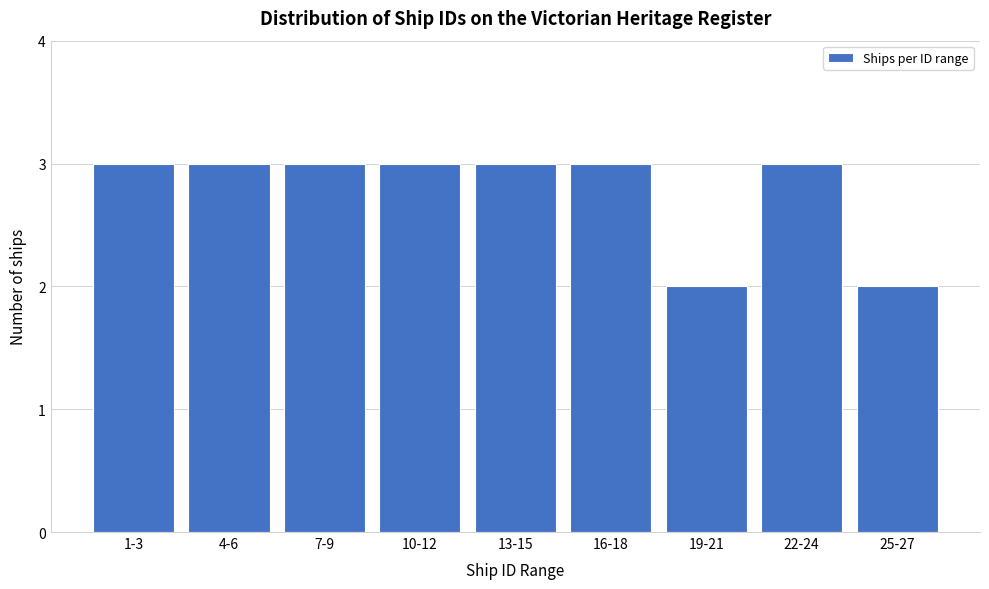

Reading left to right, list all the values displayed in this chart.

1-3=3	4-6=3	7-9=3	10-12=3	13-15=3	16-18=3	19-21=2	22-24=3	25-27=2